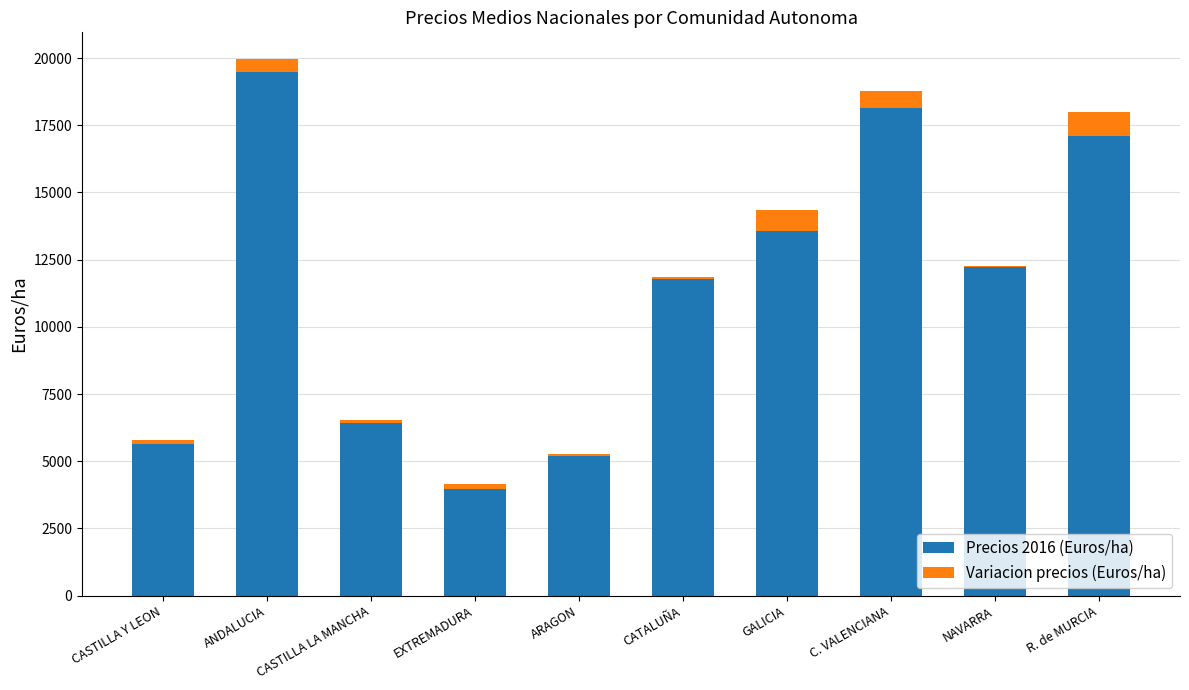

What is the value of the Precios 2016 (Euros/ha) bar at the 8th from the left?

18143.3